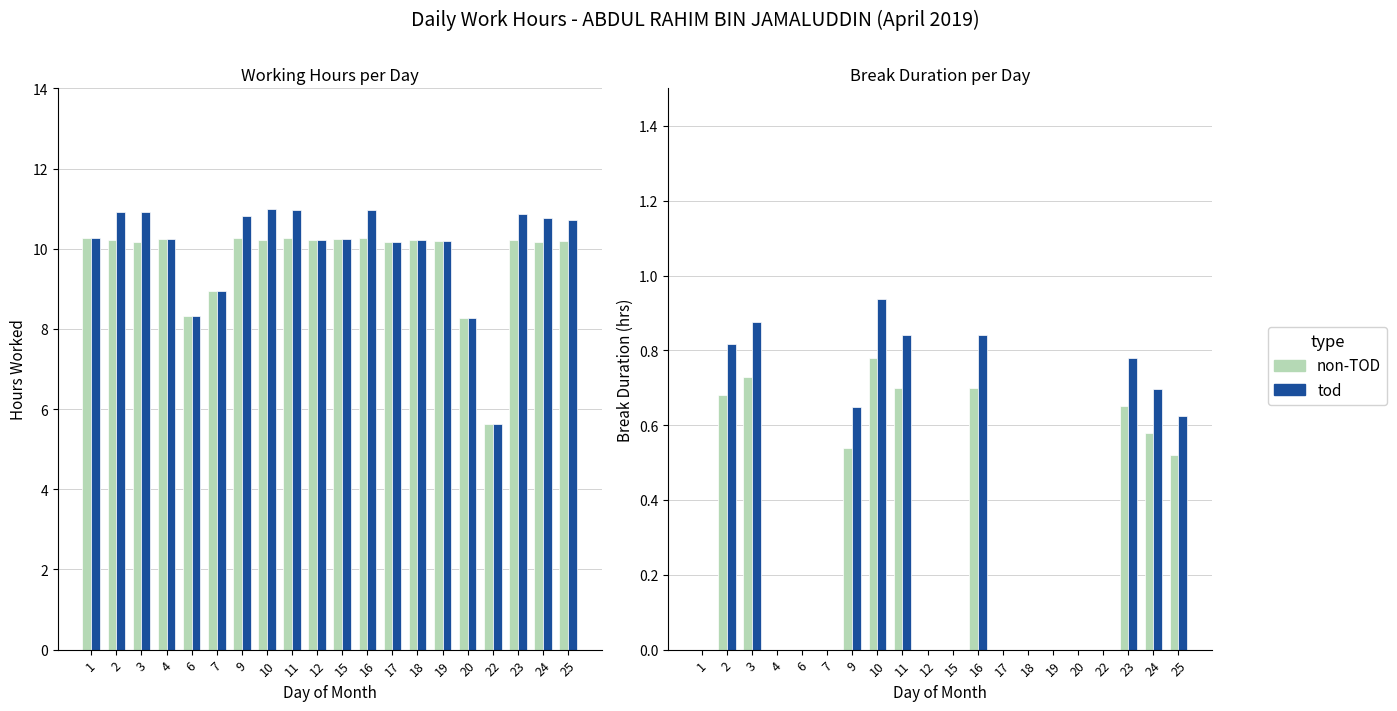

Reading left to right, extract all data points from this chart.

Regular Hours: 1=10.3	2=10.2	3=10.2	4=10.2	6=8.3	7=8.9	9=10.3	10=10.2	11=10.3	12=10.2	15=10.2	16=10.3	17=10.2	18=10.2	19=10.2	20=8.3	22=5.6	23=10.2	24=10.2	25=10.2
Regular + Break: 1=10.3	2=10.9	3=10.9	4=10.2	6=8.3	7=8.9	9=10.8	10=11.0	11=11.0	12=10.2	15=10.2	16=11.0	17=10.2	18=10.2	19=10.2	20=8.3	22=5.6	23=10.9	24=10.8	25=10.7
non-TOD: 1=0.0	2=0.7	3=0.7	4=0.0	6=0.0	7=0.0	9=0.5	10=0.8	11=0.7	12=0.0	15=0.0	16=0.7	17=0.0	18=0.0	19=0.0	20=0.0	22=0.0	23=0.7	24=0.6	25=0.5
tod: 1=0.0	2=0.8	3=0.9	4=0.0	6=0.0	7=0.0	9=0.6	10=0.9	11=0.8	12=0.0	15=0.0	16=0.8	17=0.0	18=0.0	19=0.0	20=0.0	22=0.0	23=0.8	24=0.7	25=0.6